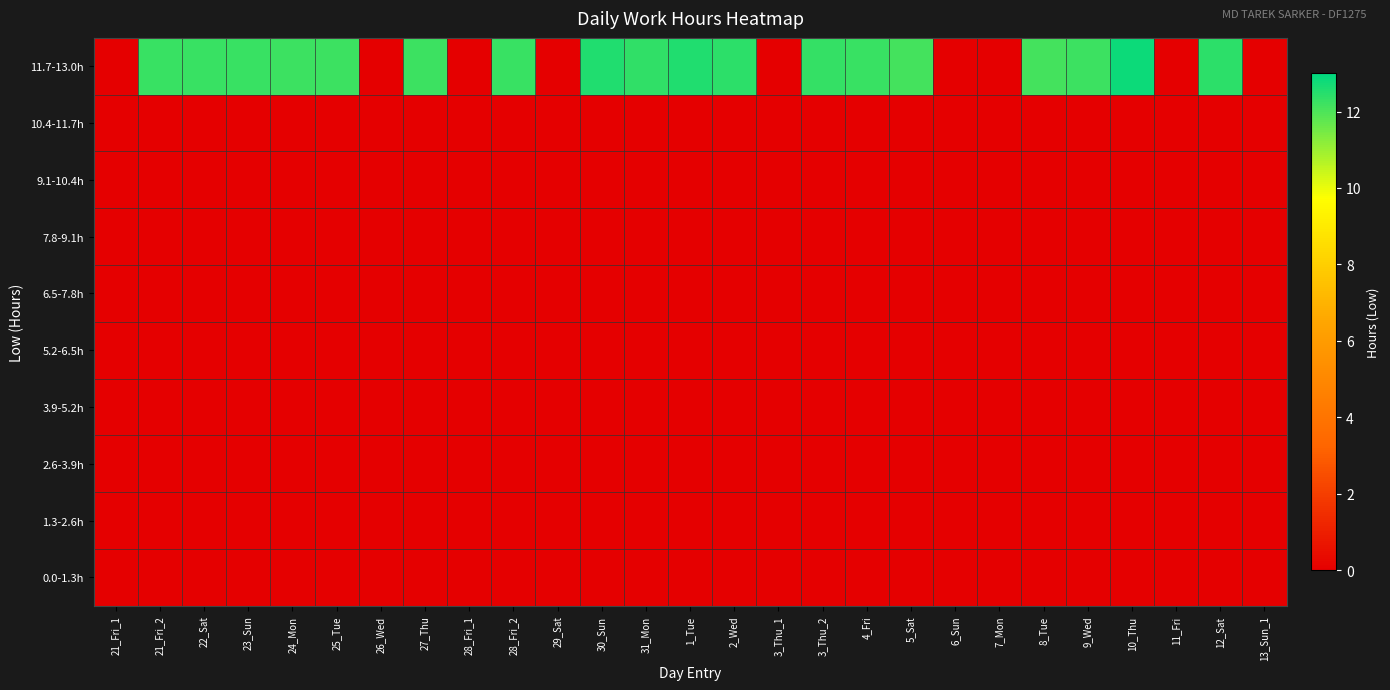

Which series changed the most between 23_Sun and 12_Sat?

11.7-13.0h